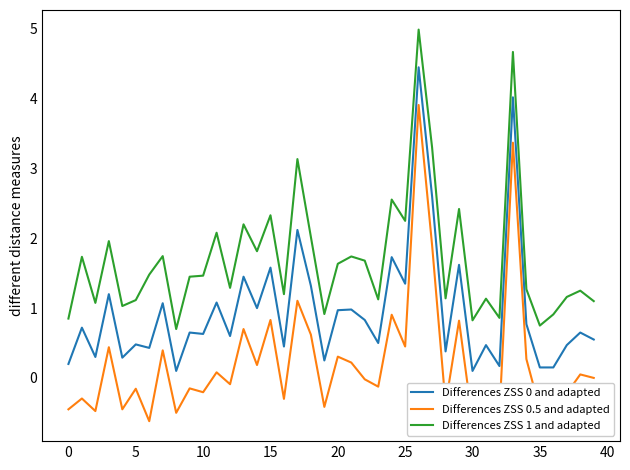

True or false: Differences ZSS 0.5 and adapted and Differences ZSS 1 and adapted intersect in this chart.

False